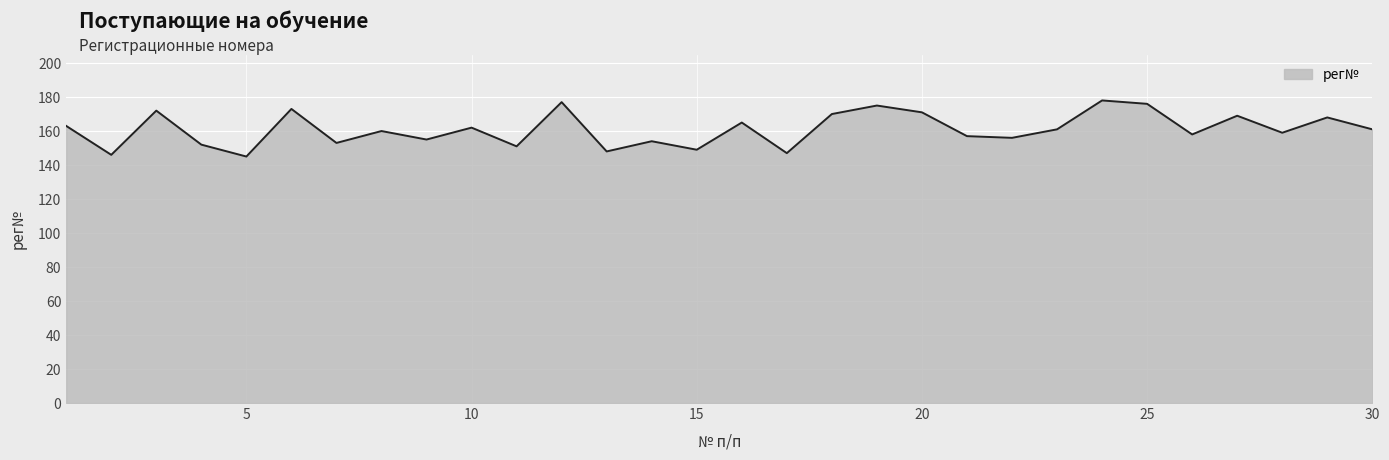

What is the minimum value shown in the chart?

145